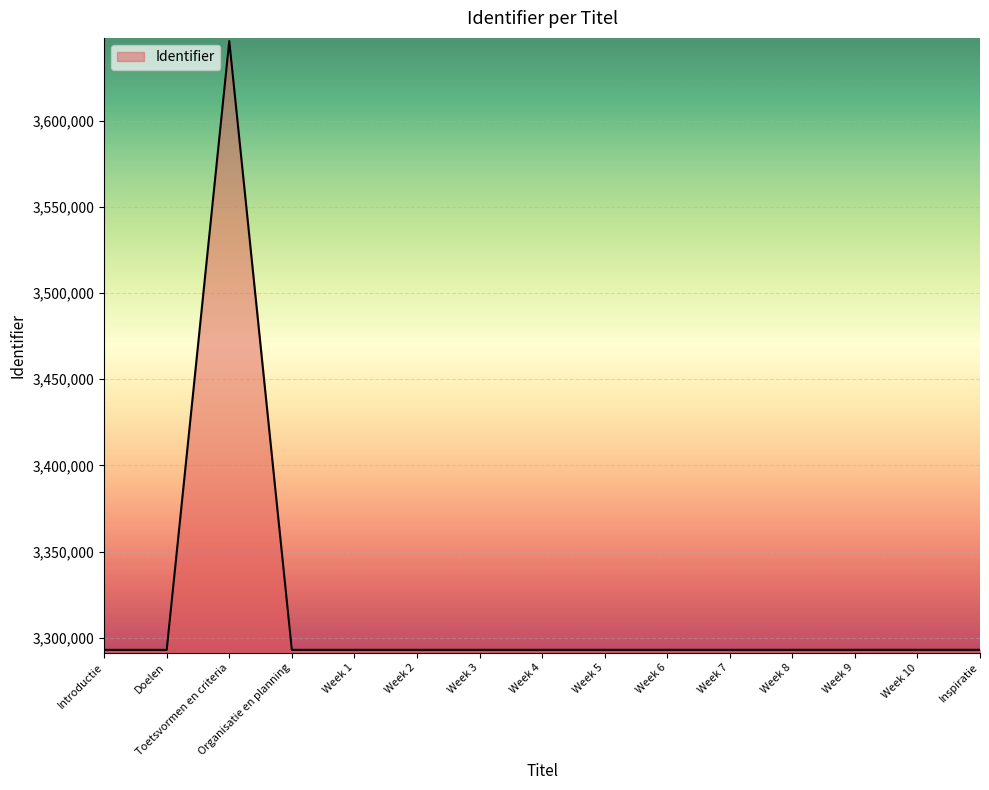

At which category does the data reach its first local peak?

Toetsvormen en criteria